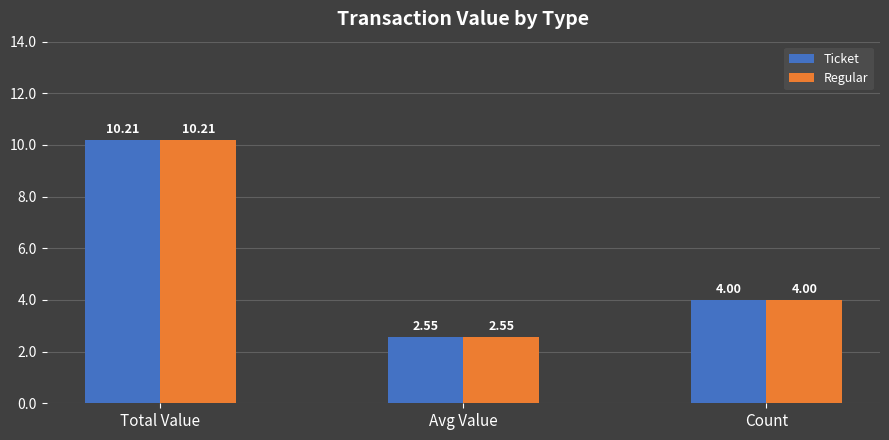

The value of Regular at Avg Value is 4.3. True or false?

False